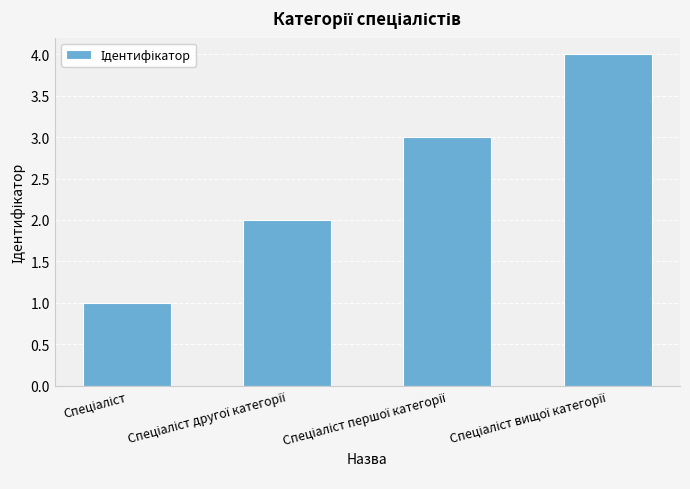

How many values are below 3?

2